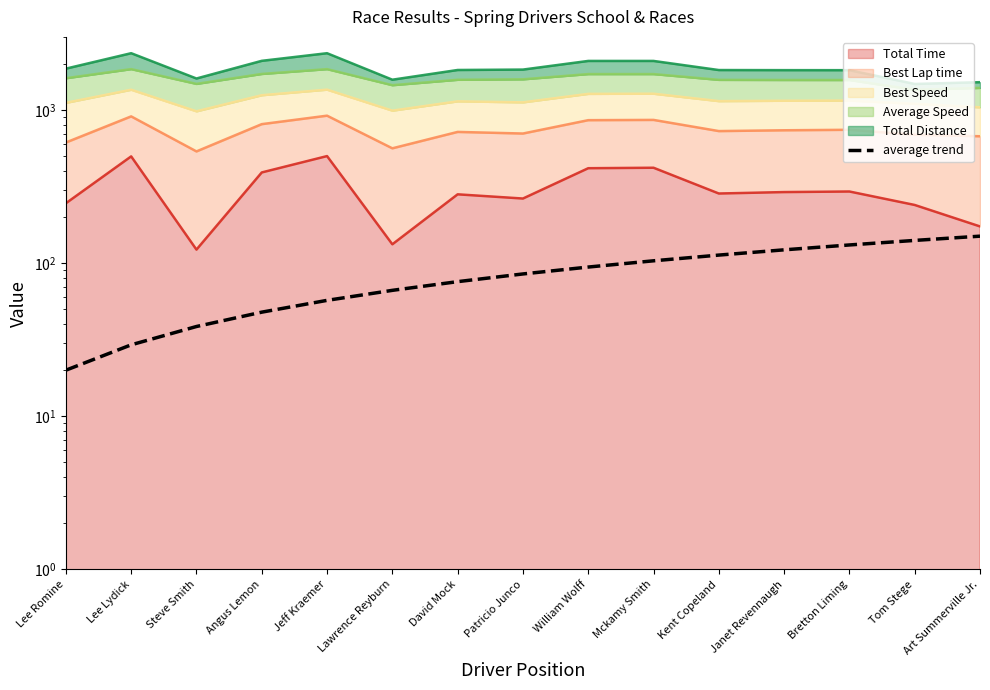

Does the chart have visible grid lines?

No